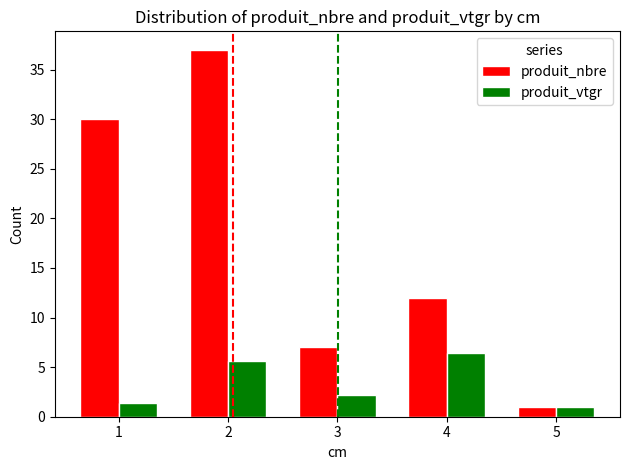

True or false: produit_nbre has a value of 37.0 at 2.

True